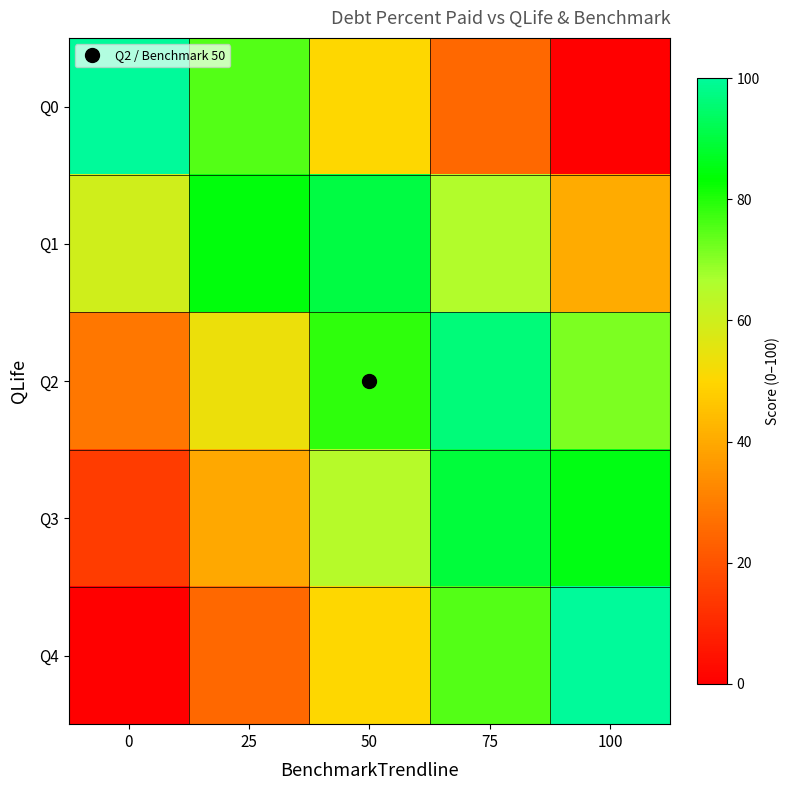

Rank the series at 100 from highest to lowest value.

Q4, Q3, Q2, Q1, Q0